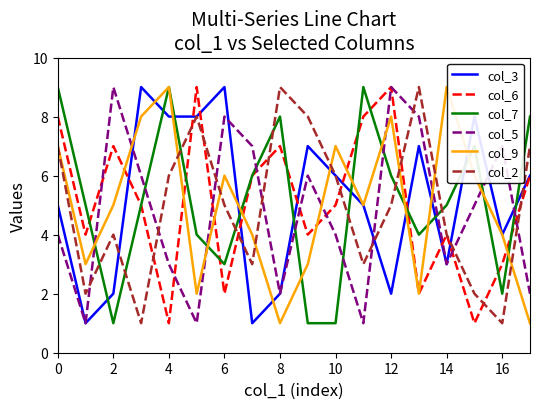

What is the maximum value shown in the chart?

9